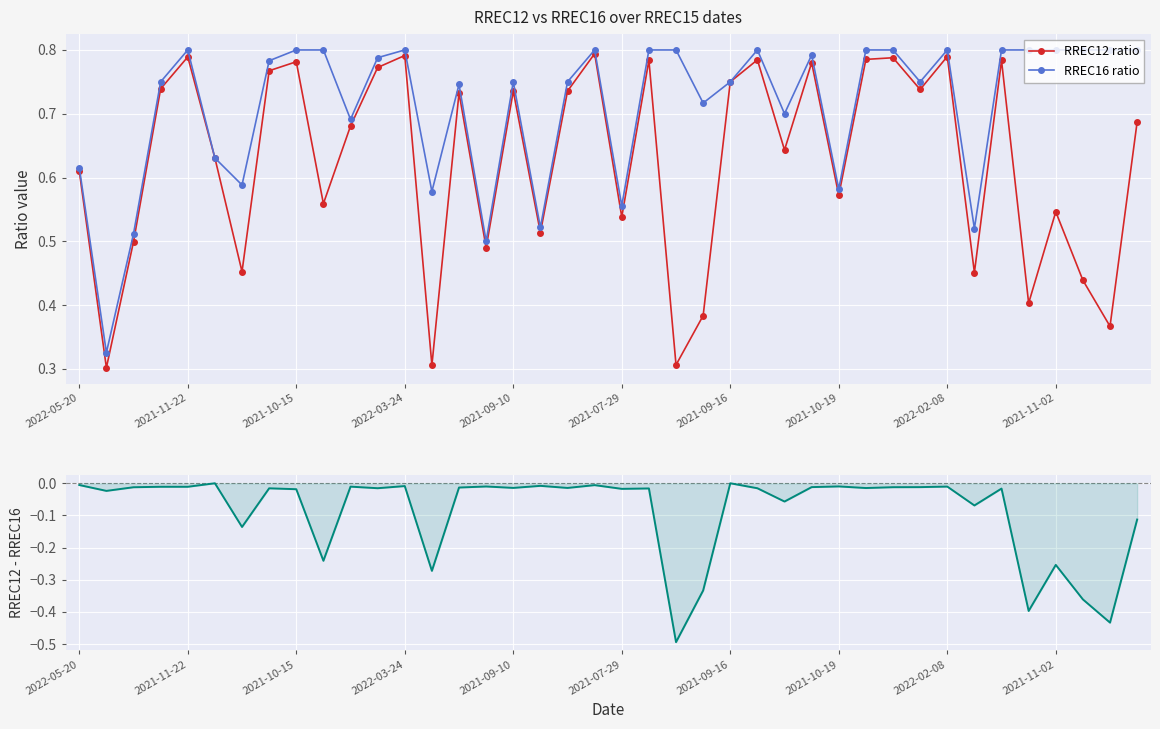

How many RREC12 ratio values are between 0 and 1?

40